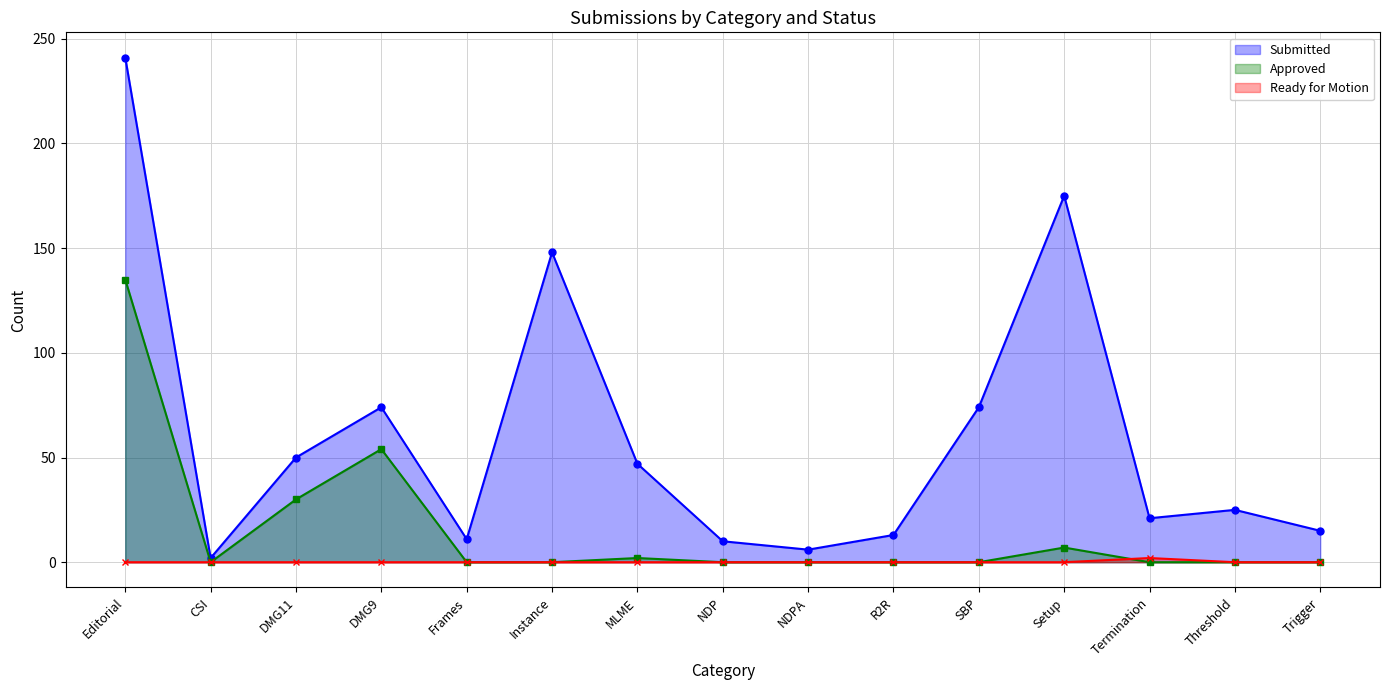

After their last crossing, which series has the higher values: Ready for Motion or Approved?

Ready for Motion